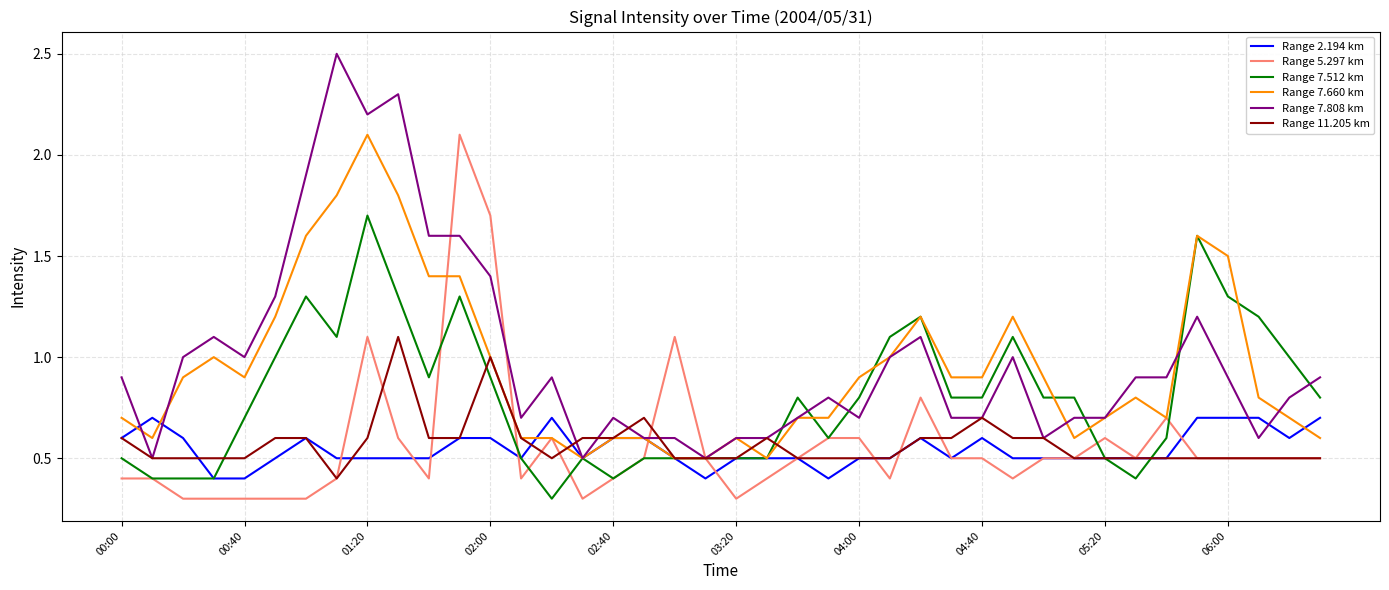

Which series has the largest range (max minus min)?

Range 7.808 km